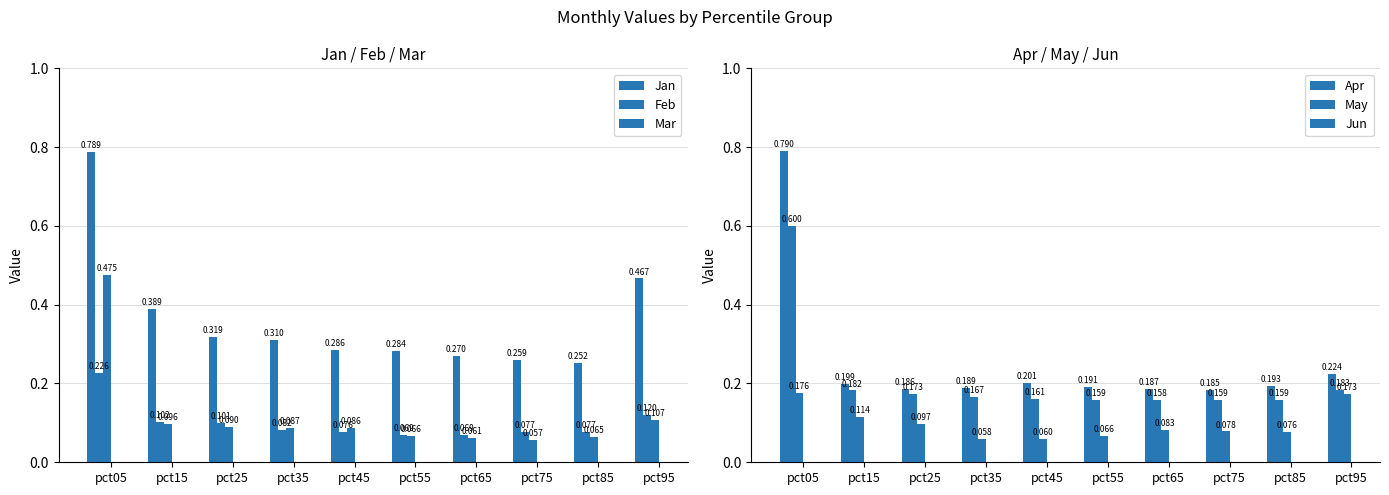

What is the value of the May bar at the 8th from the left?

0.2